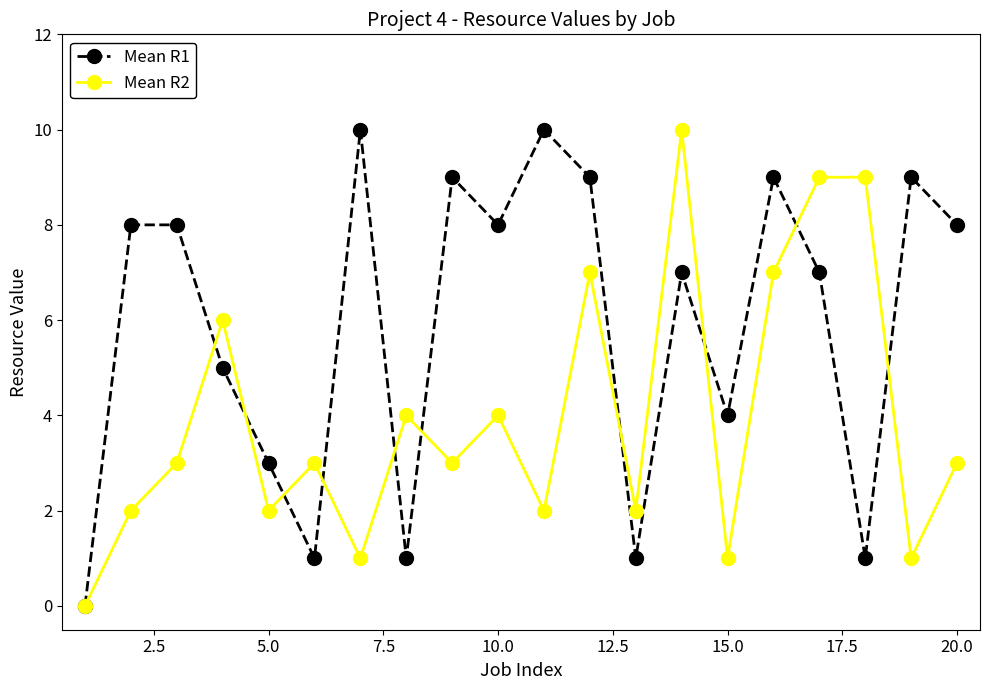

What is the sum of all Mean R2 values?

79